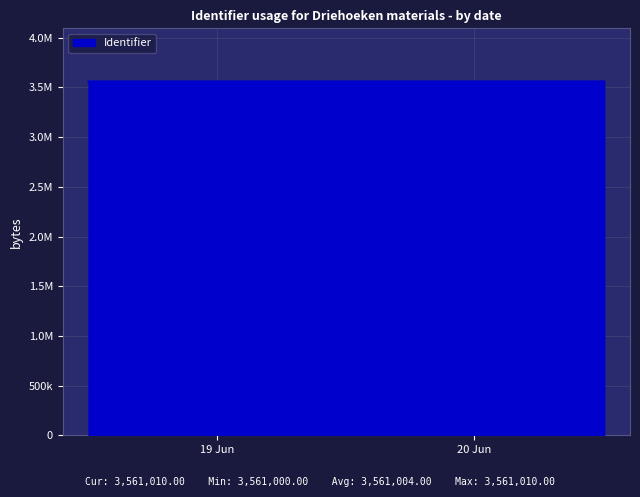

True or false: the data has more than 2 interior local peaks.

False